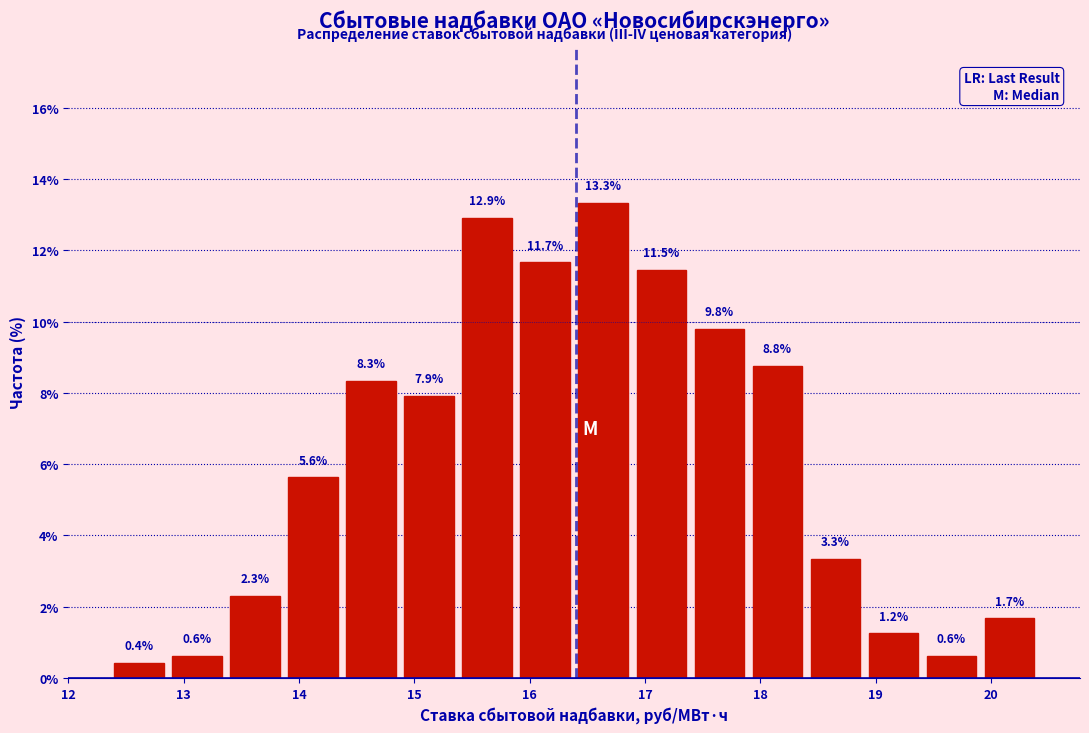

Over which range of the x-axis is the bar tallest?

16.4 to 16.9